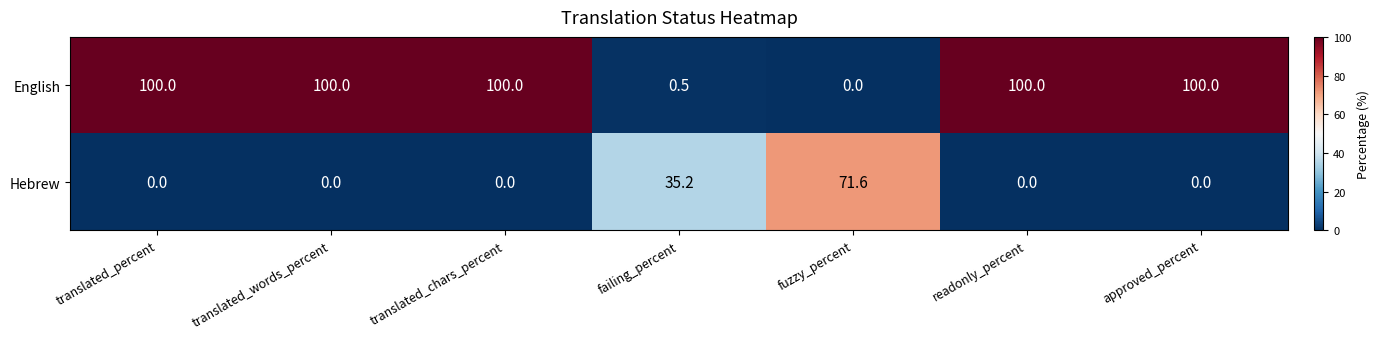

How many distinct data groups are displayed?

2